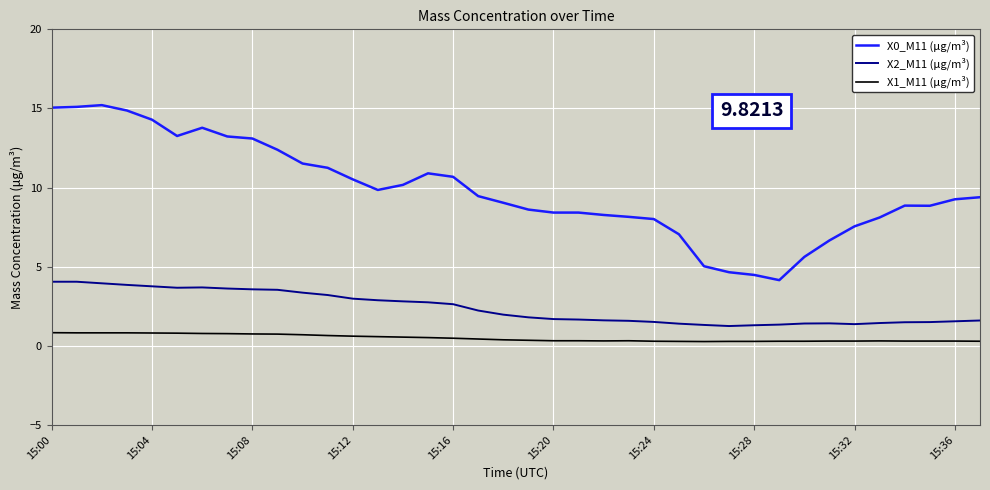

What is the maximum value shown in the chart?

15.2